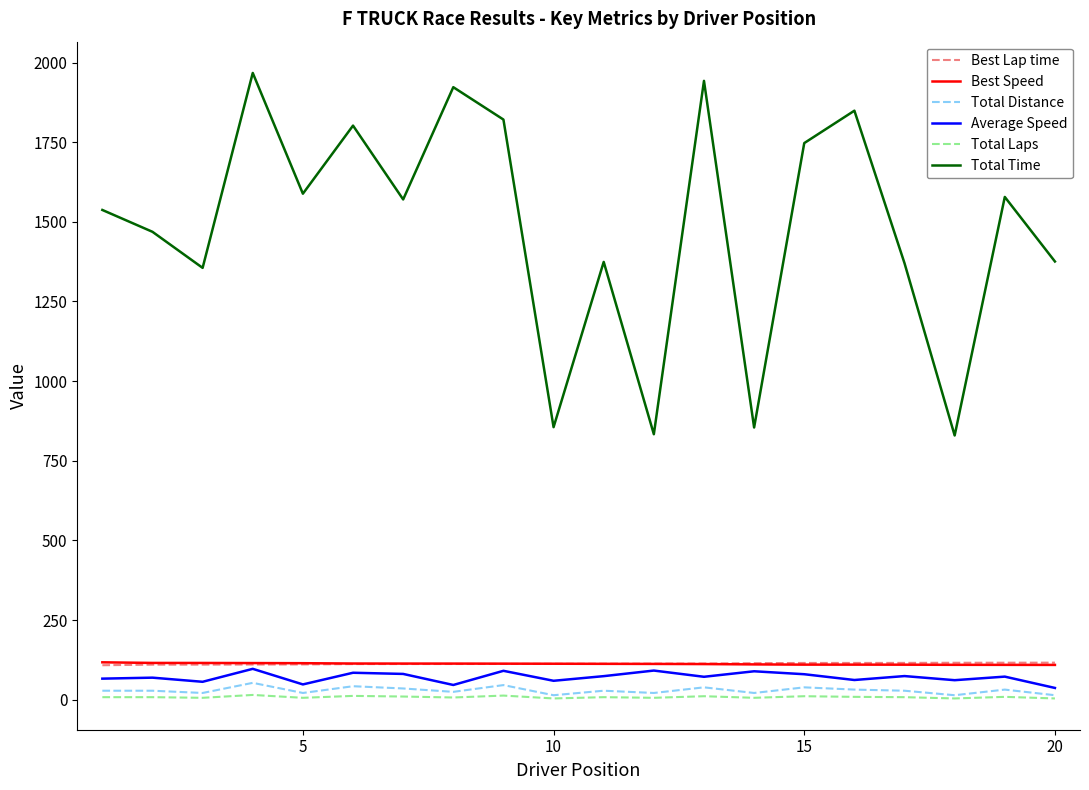

What is the maximum value shown in the chart?

1967.3